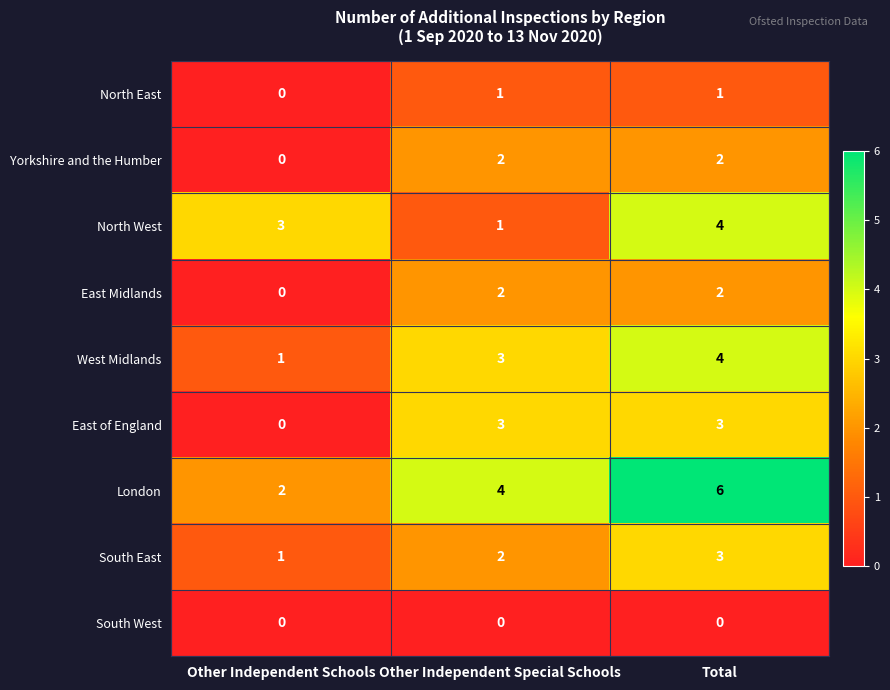

What is the difference between the maximum and minimum values in the London series?

4